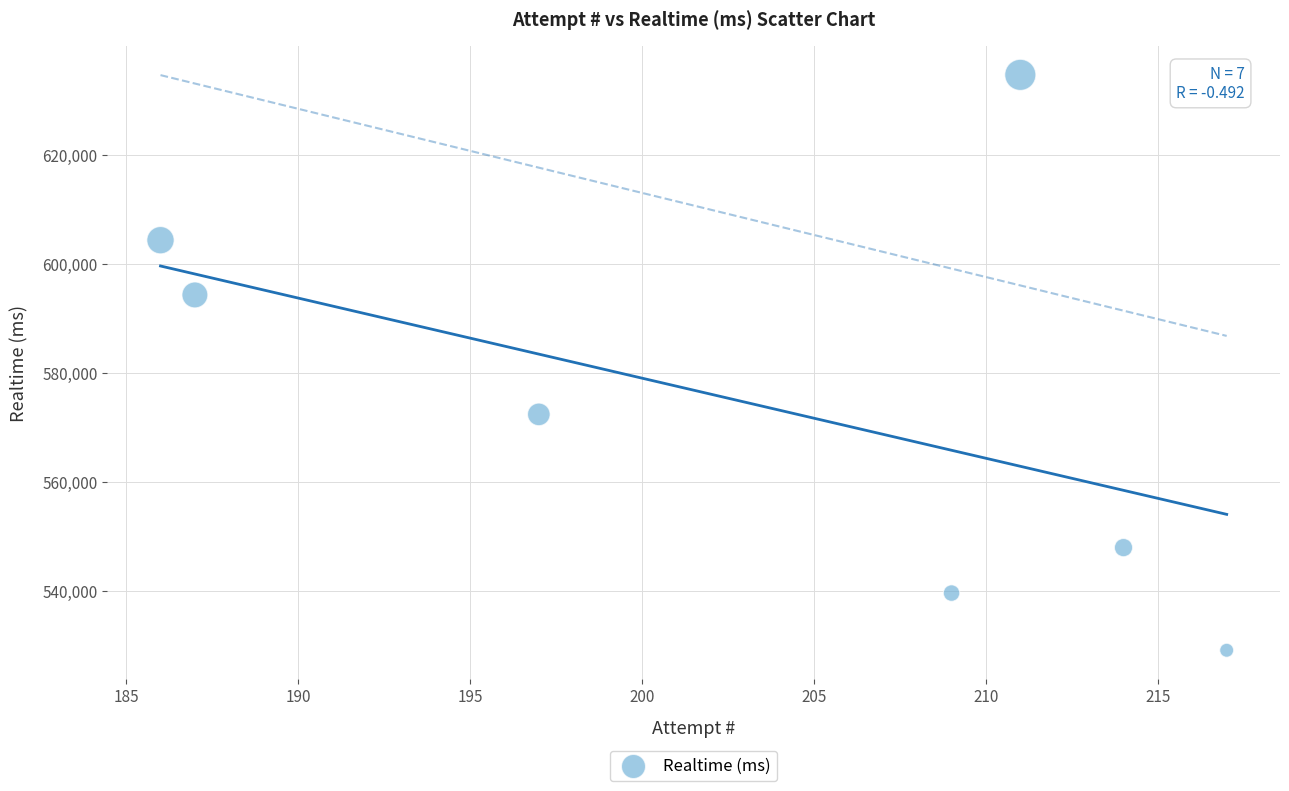

What Y value in the scatter plot is closest to 581886?

572391